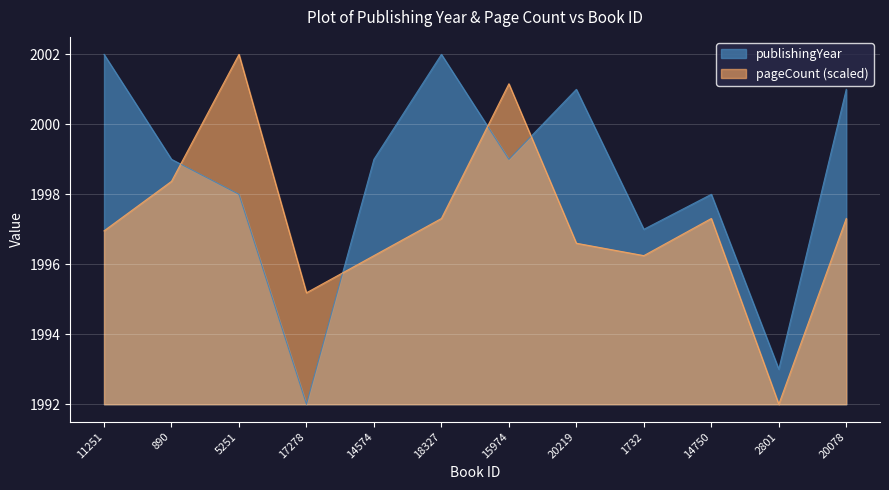

At which label does pageCount first exceed 1997?

890